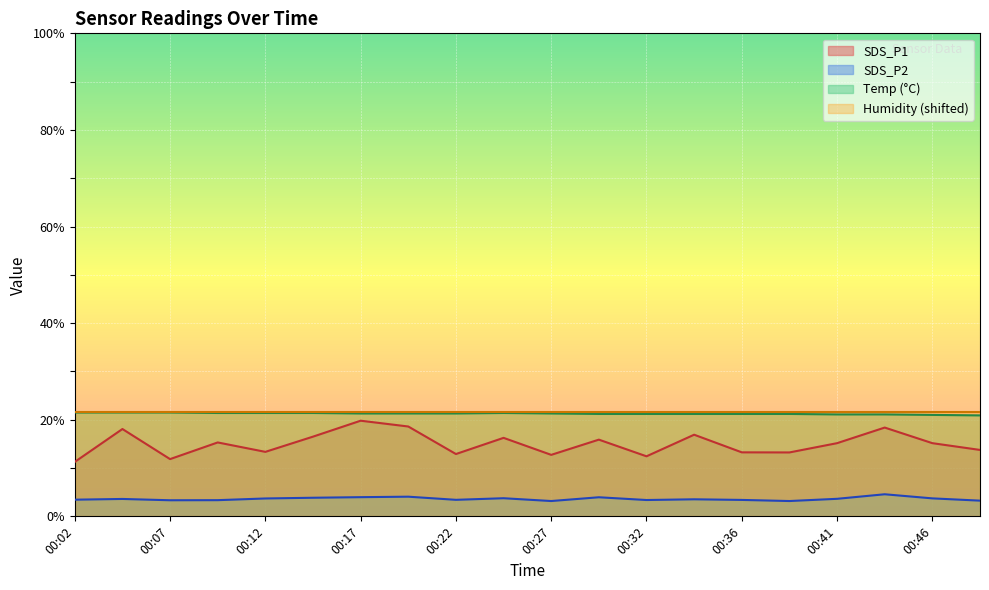

The value of SDS_P1 at 00:12 is 3.9. True or false?

False